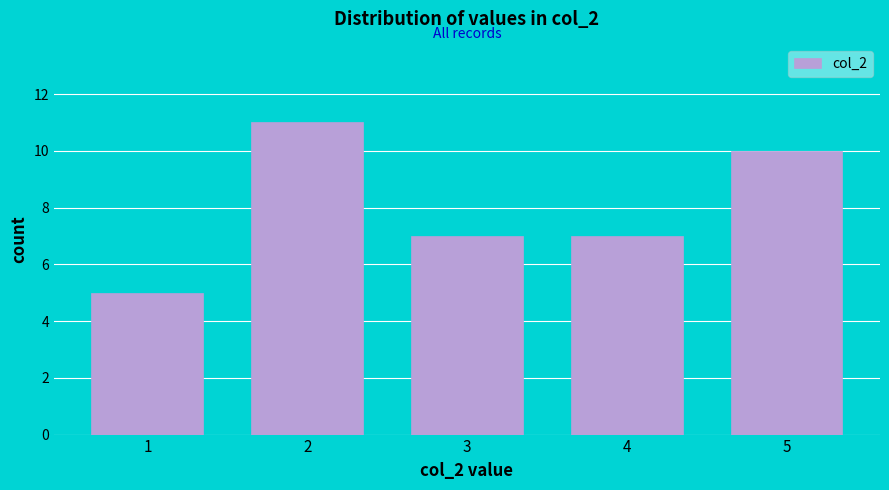

Reading left to right, what are all the values shown in this chart?

5	11	7	7	10